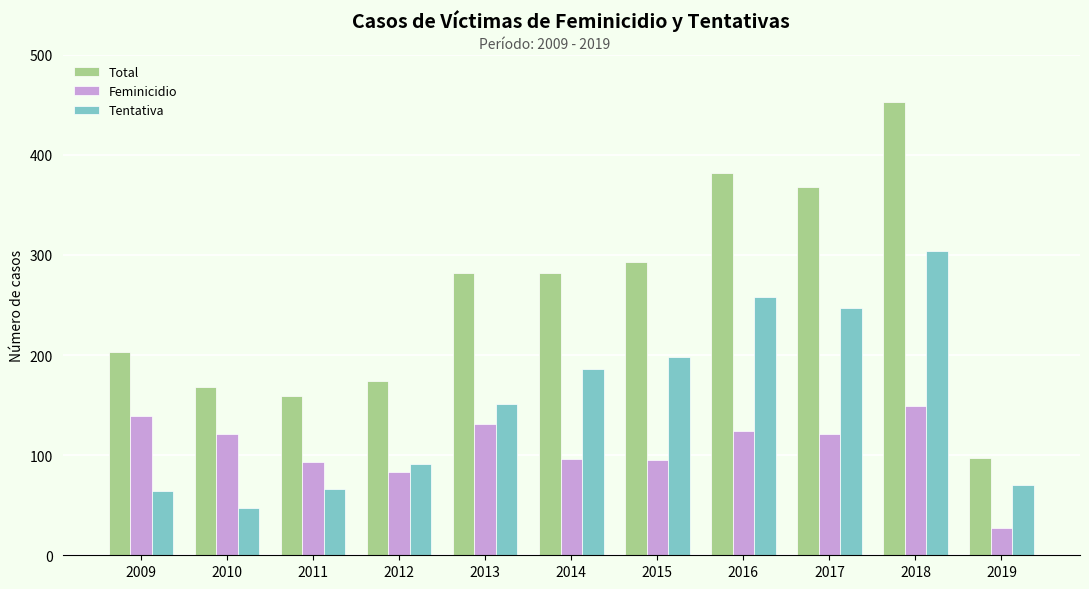

Is the value of Tentativa at 2017 greater than the value of Total at 2016?

No